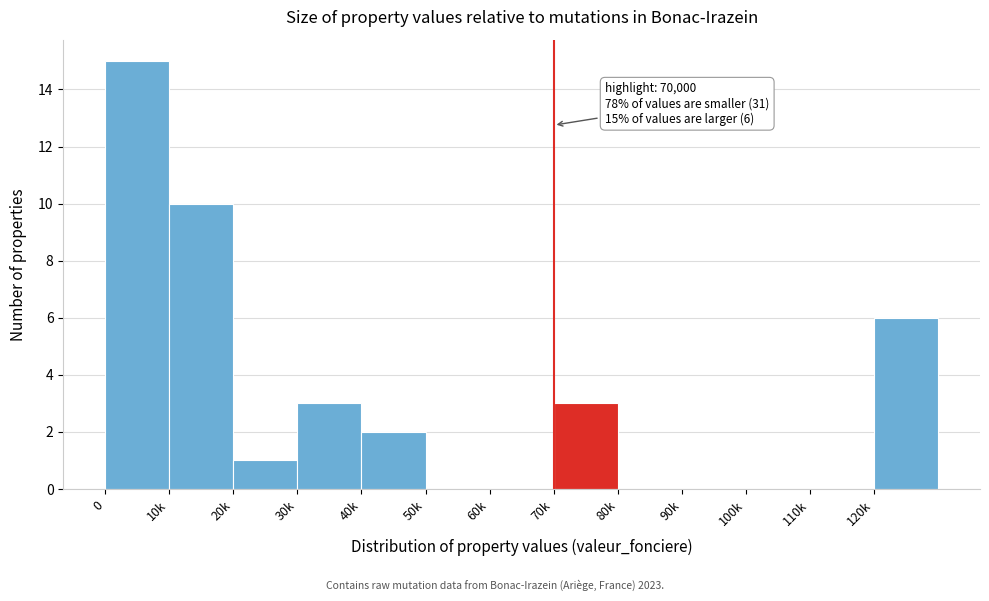

Reading left to right, transcribe all the data shown in this chart.

0=15	10k=10	20k=1	30k=3	40k=2	50k=0	60k=0	70k=3	80k=0	90k=0	100k=0	110k=0	120k=6